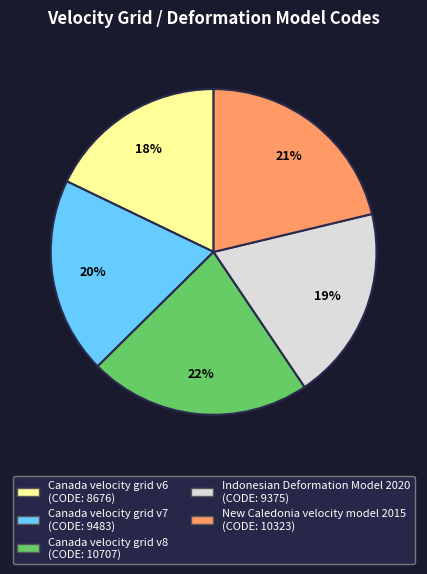

Is it true that Canada velocity grid v6 is 18% of the pie?

True